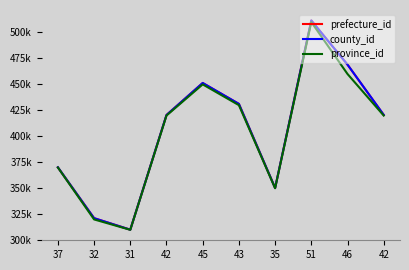

Is this an area chart (filled region under the line)?

No